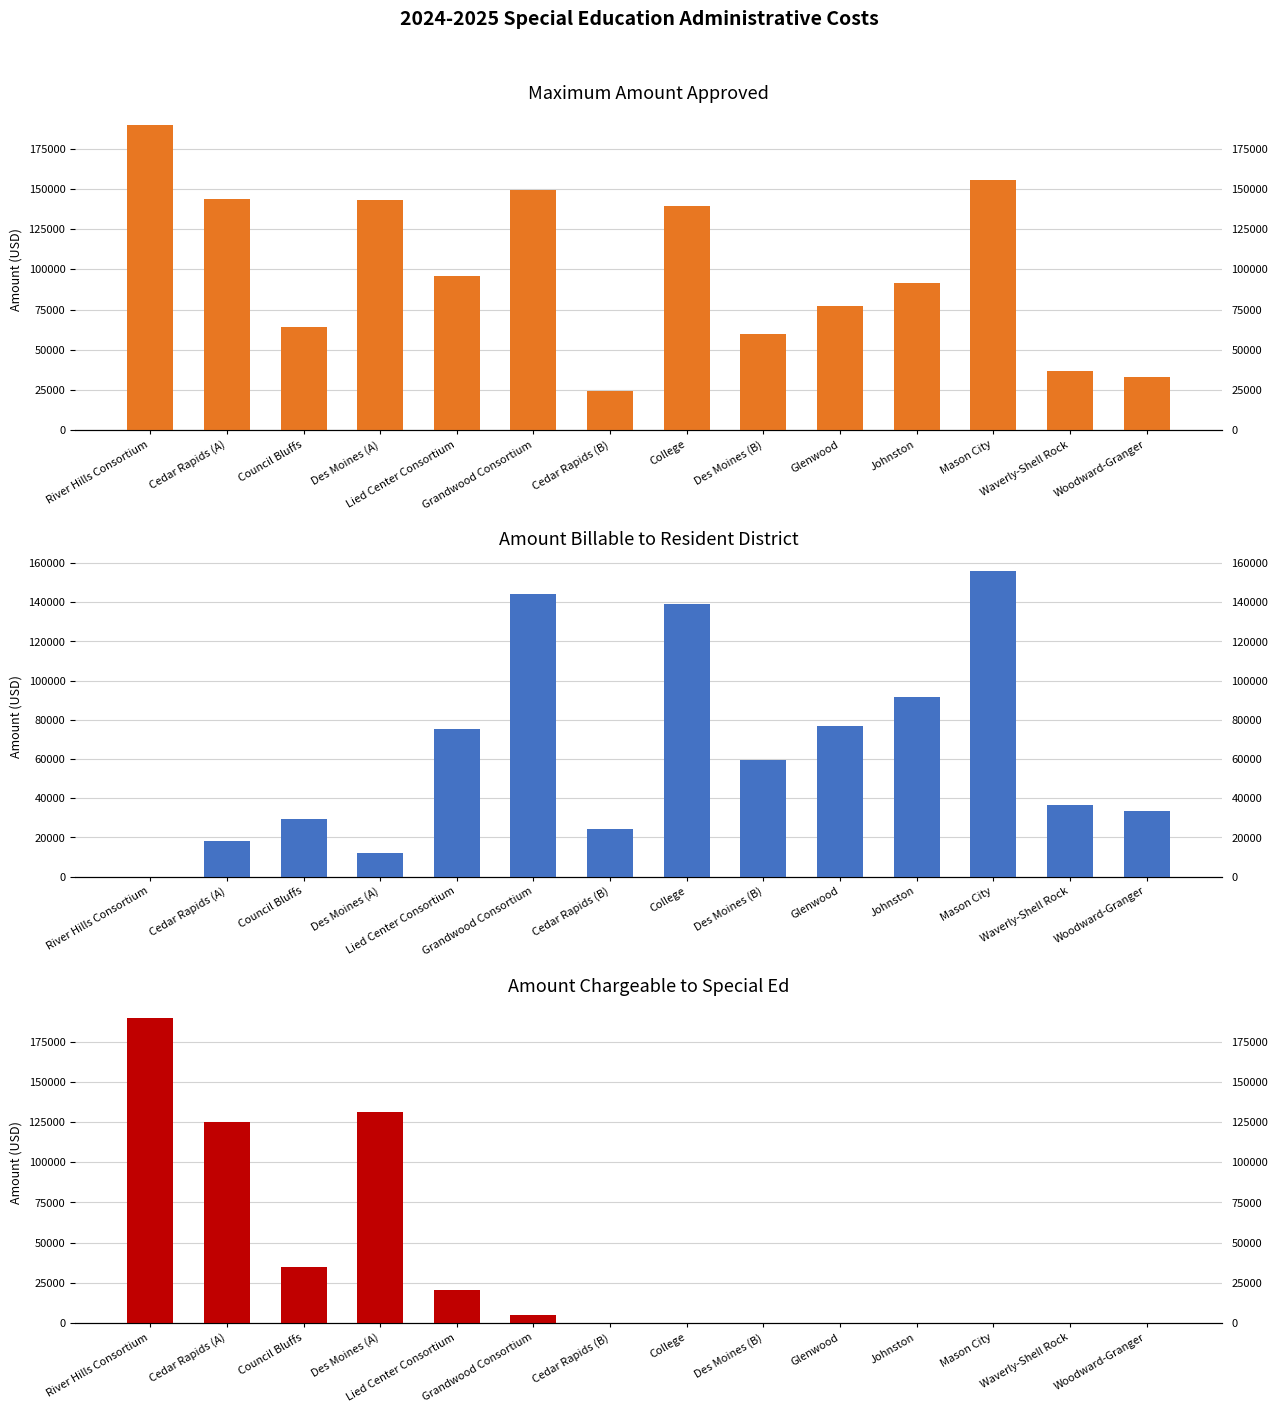

At how many categories does at least one series exceed 115202?

6